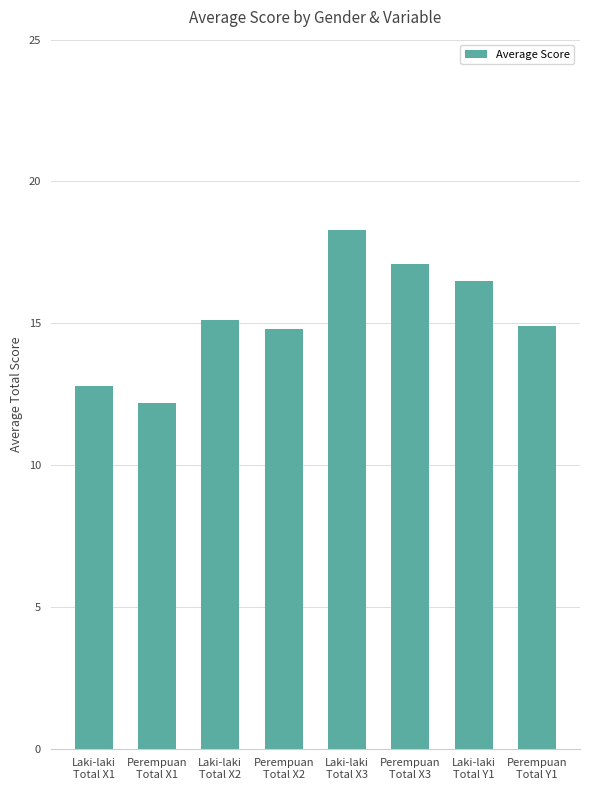

What is the minimum value shown in the chart?

12.2